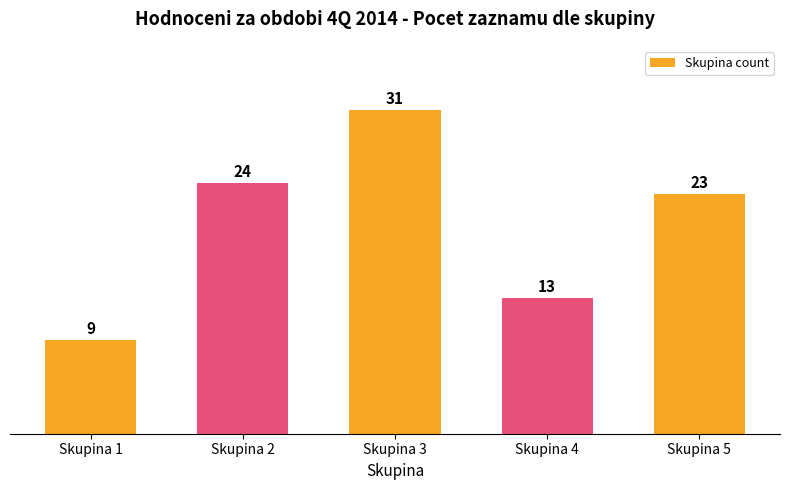

What is the sum of the values at Skupina 3 and Skupina 5?

54